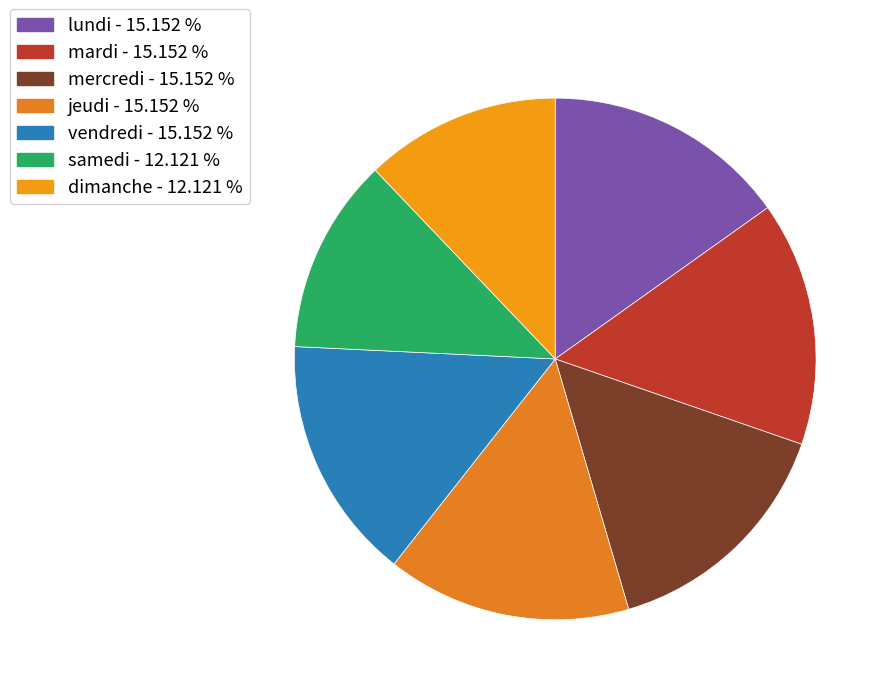

Rank the categories by value from lowest to highest.

samedi, dimanche, lundi, mardi, mercredi, jeudi, vendredi